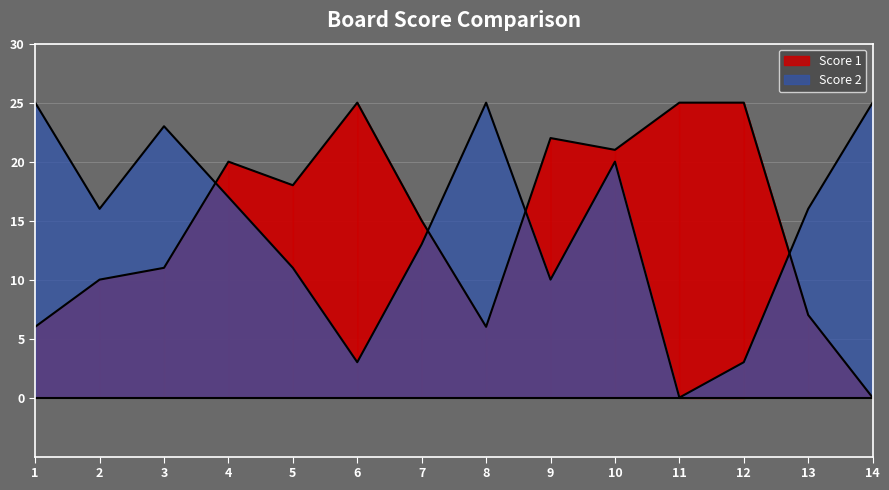

What is the sum of all Score 2 values?

207